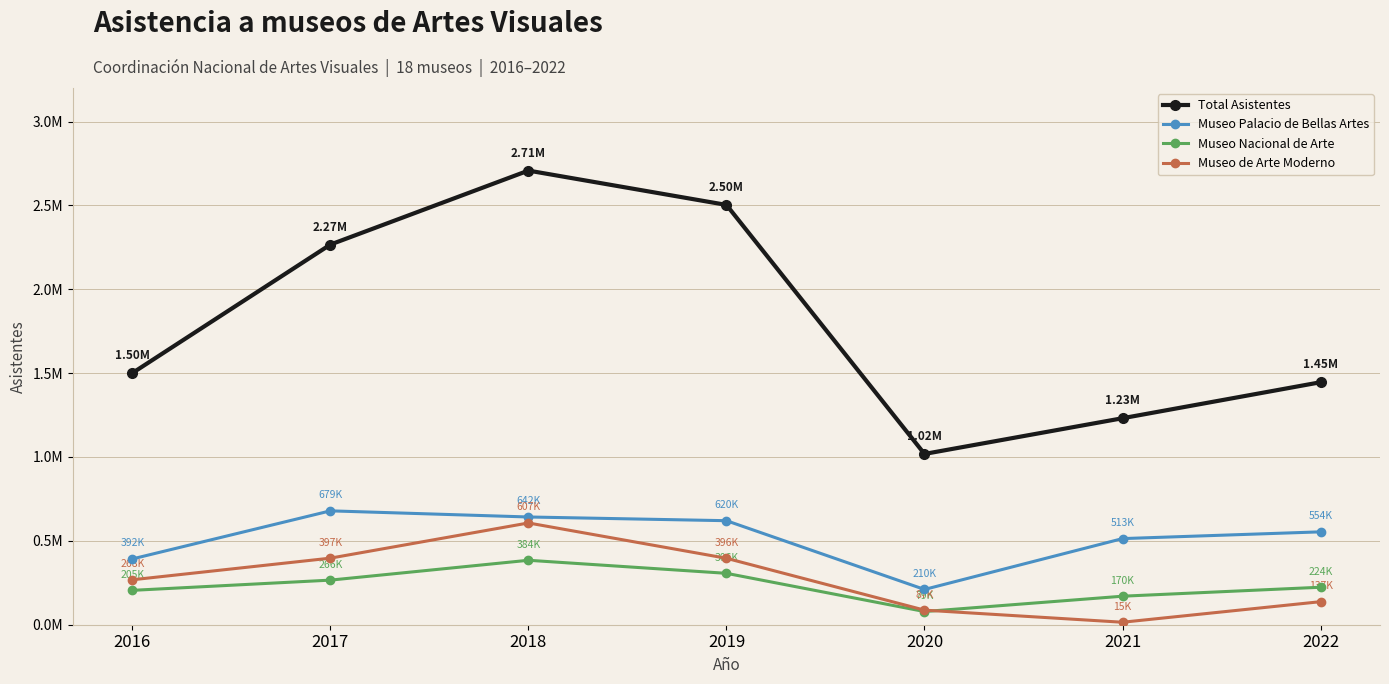

The value of Museo Nacional de Arte at 2022 is 223535. True or false?

True